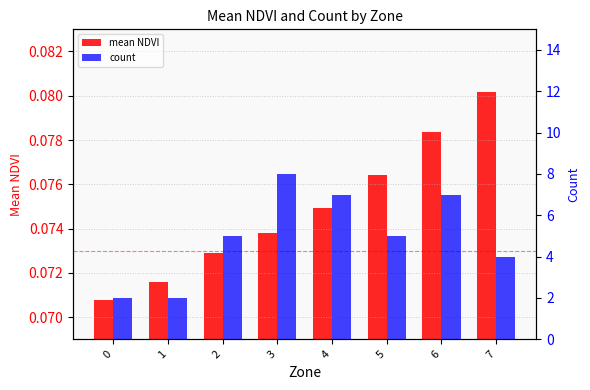

What are all the series names shown in the legend?

mean NDVI, count